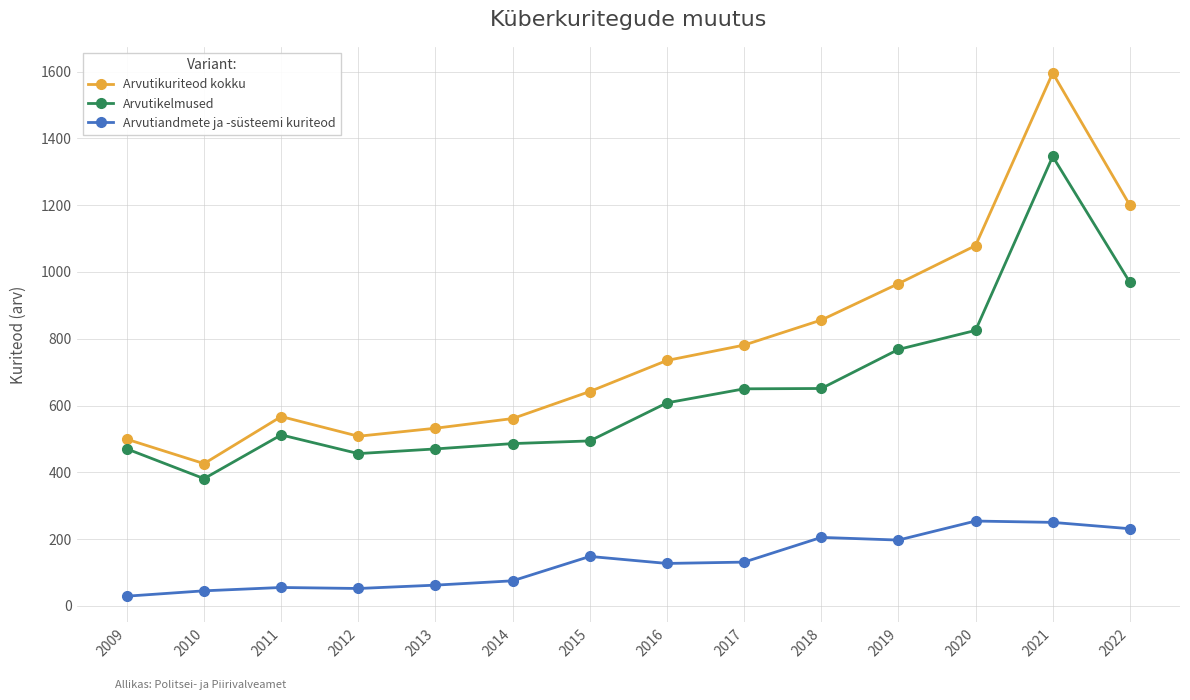

What is the value of the Arvutiandmete ja -süsteemi kuriteod point at the 8th from the left?

127